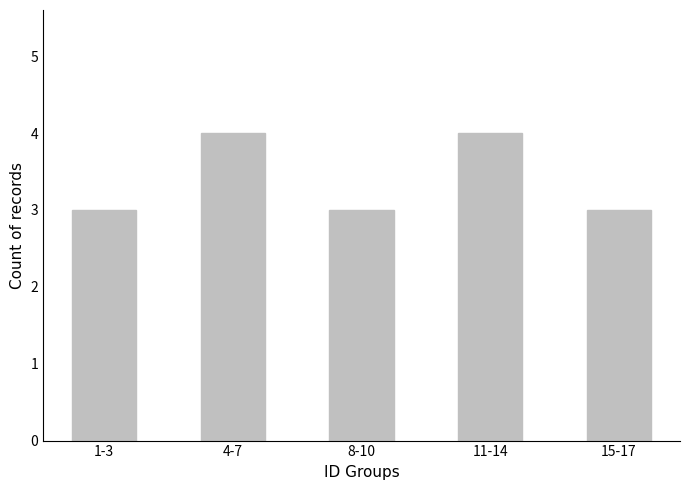

What is the approximate value at 8-10?

3